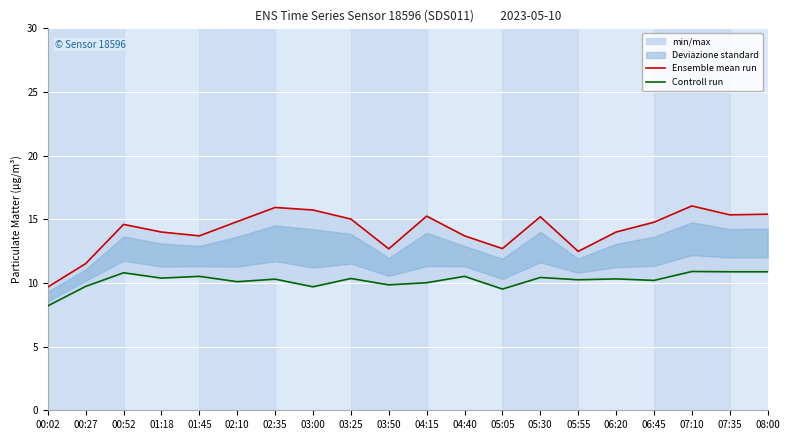

Which has a higher value, 03:50 or 00:27?

03:50